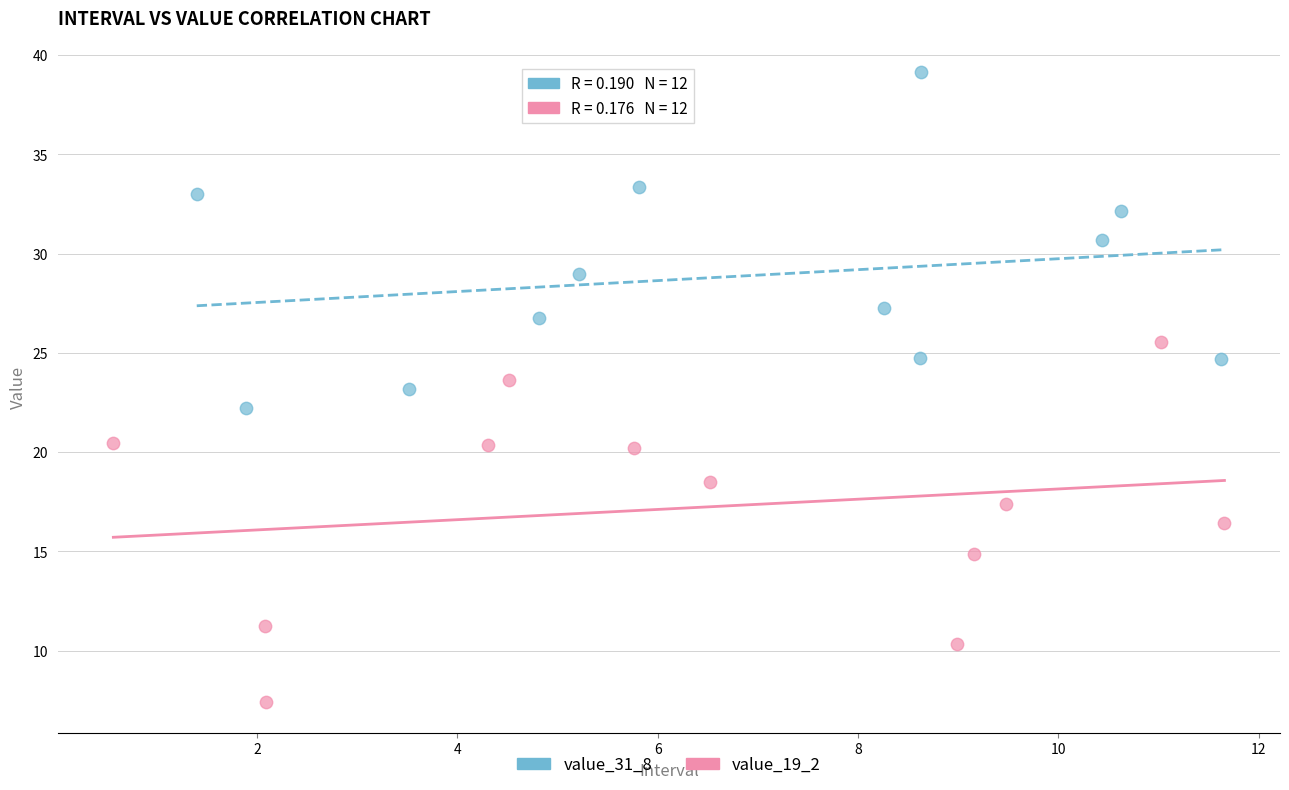

Which series reaches the maximum Y coordinate?

value_31_8